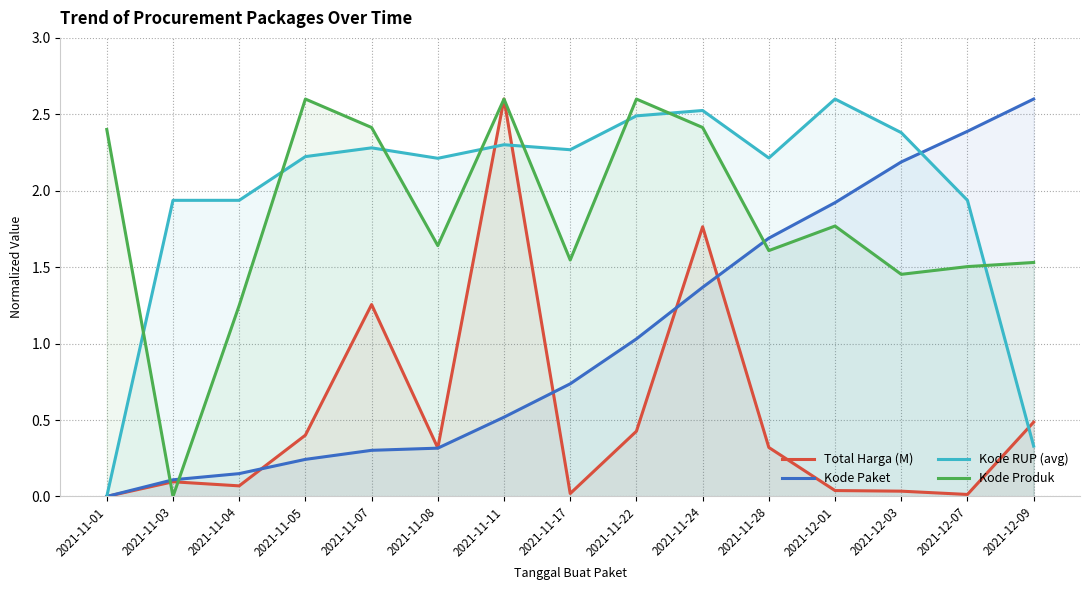

What is the label of the 13th point from the right?

2021-11-04